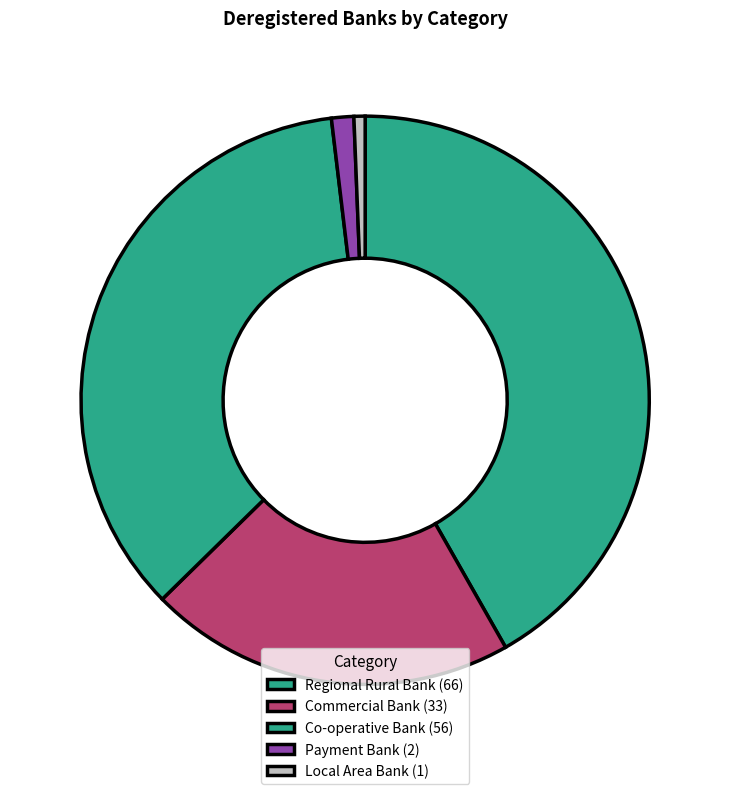

Rank the categories by value from highest to lowest.

Regional Rural Bank, Co-operative Bank, Commercial Bank, Payment Bank, Local Area Bank